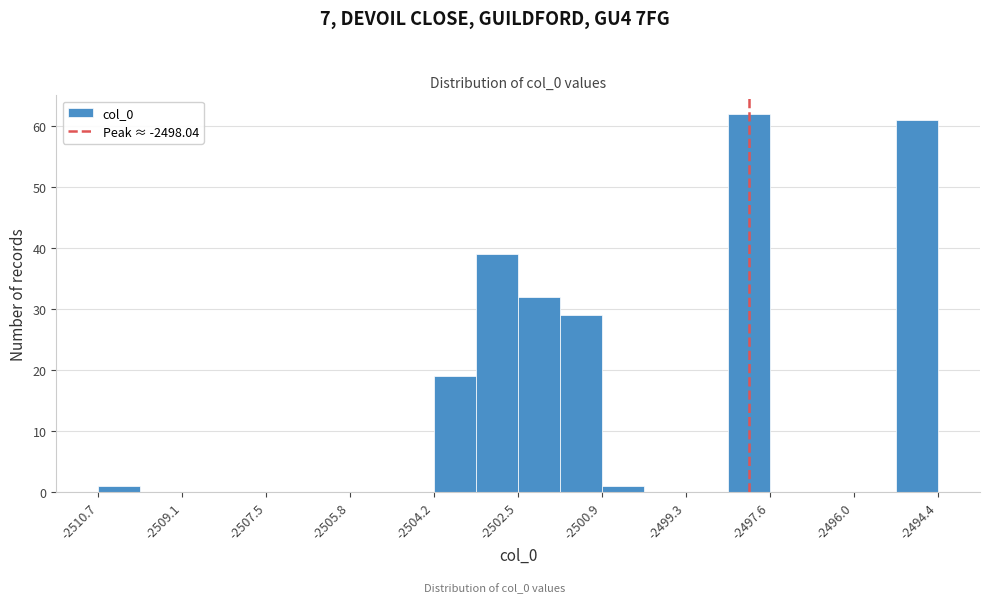

What is the height of the bar covering -2503.4 to -2502.6 on the x-axis? Neither the bar edges nor the heights are printed on the chart, so give them approximately, as read against the axes.

39